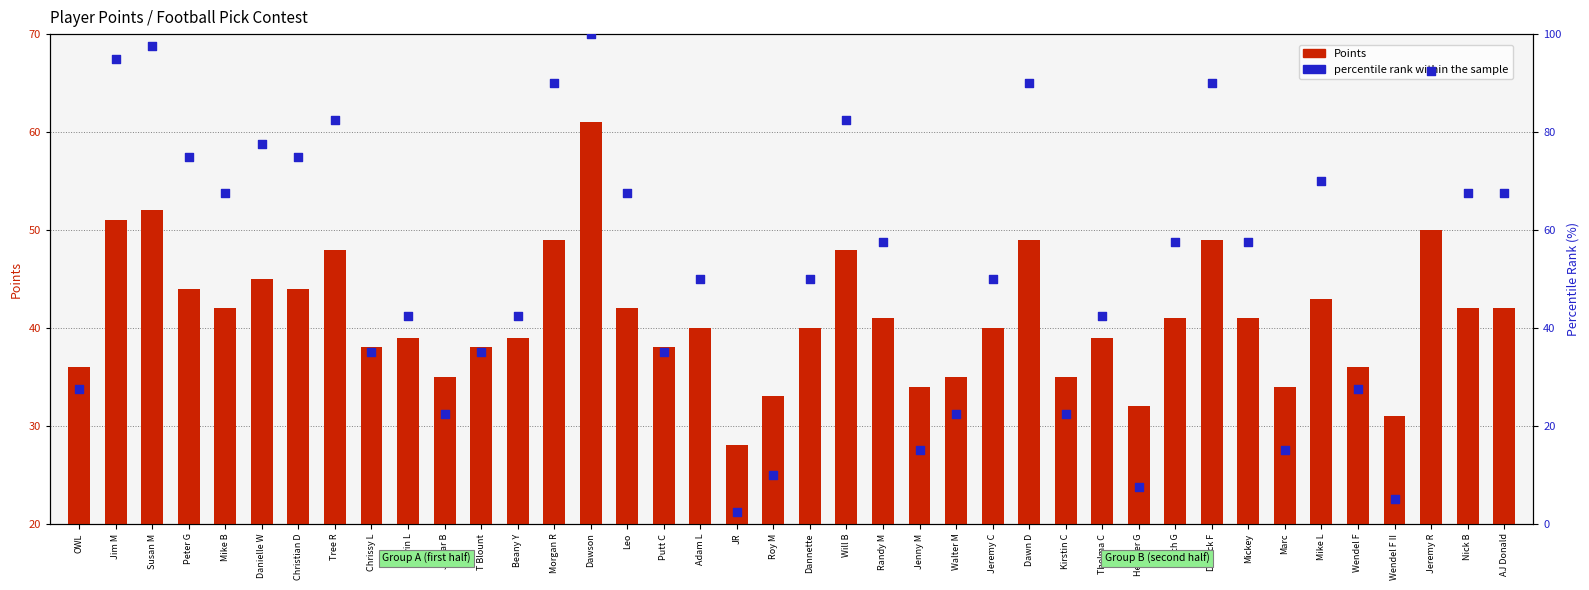

Is the value of Points at AJ Donald greater than the value of percentile rank within the sample at Wendel F II?

Yes